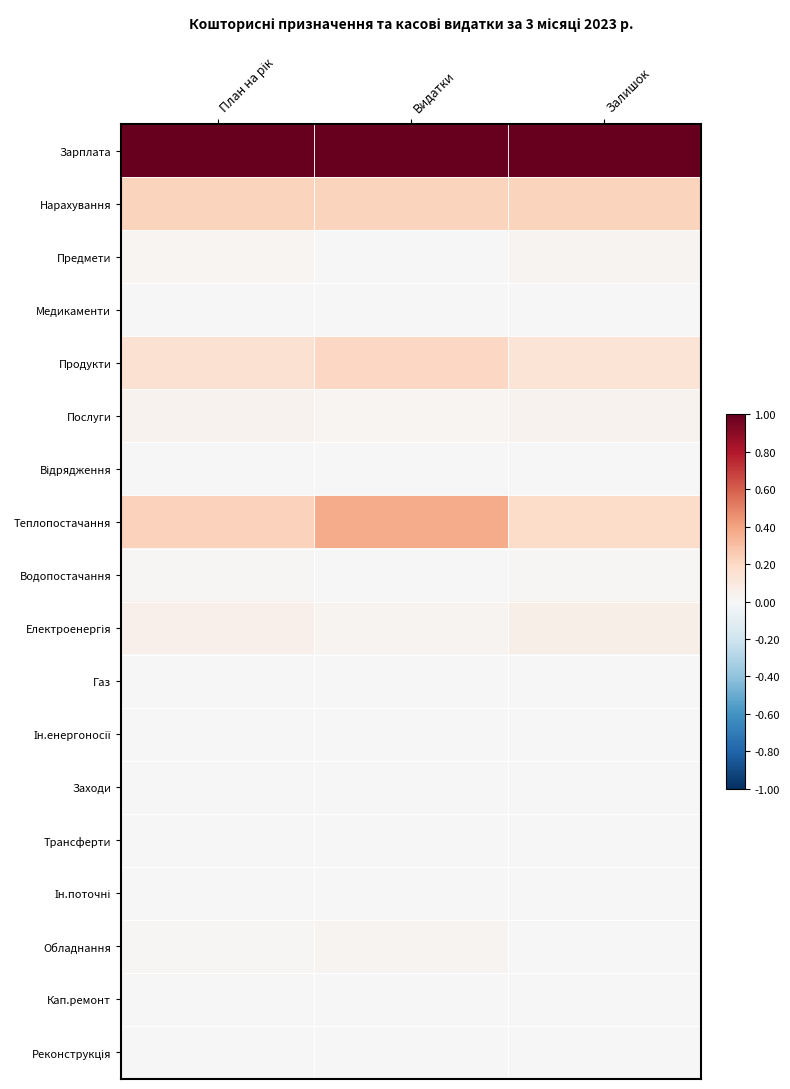

List the series in order of their peak value, highest first.

Зарплата, Теплопостачання, Нарахування, Продукти, Електроенергія, Послуги, Предмети, Обладнання, Водопостачання, Відрядження, Ін.енергоносії, Медикаменти, Заходи, Ін.поточні, Газ, Трансферти, Кап.ремонт, Реконструкція